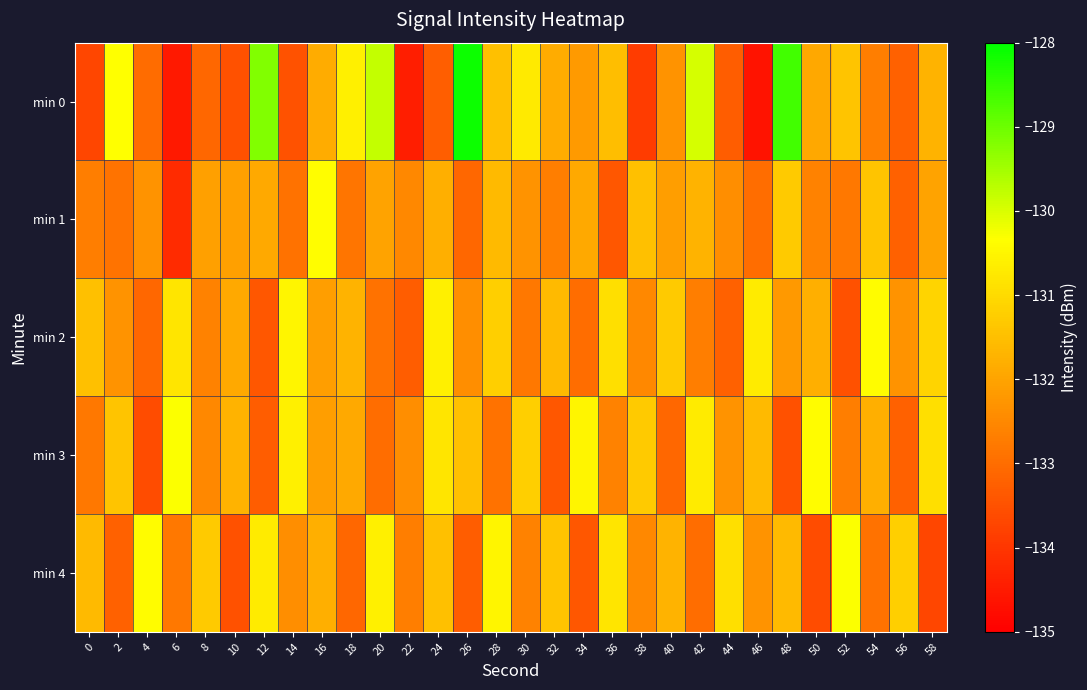

What is the greatest value displayed?

-128.1